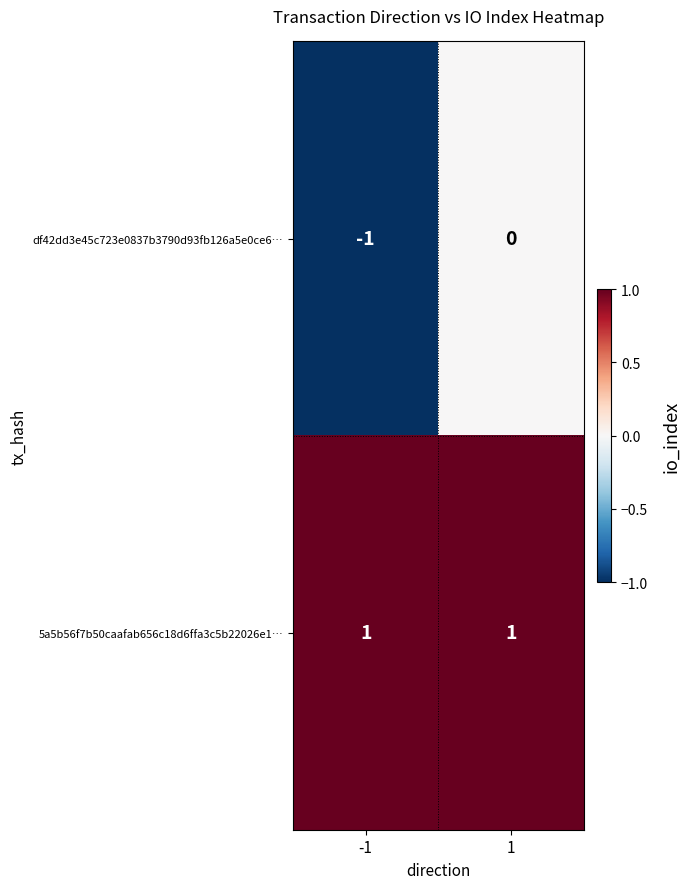

Is the value of 5a5b56f7b50caafab656c18d6ffa3c5b22026e1… at 1 greater than the value of df42dd3e45c723e0837b3790d93fb126a5e0ce6… at -1?

Yes